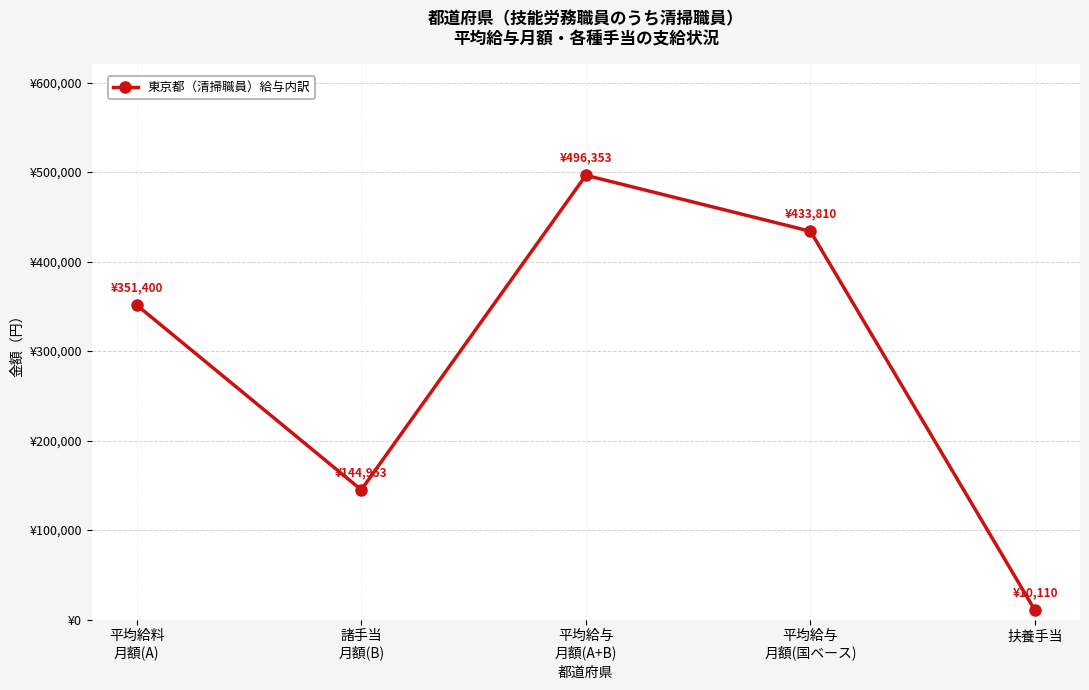

Does the chart have visible grid lines?

Yes